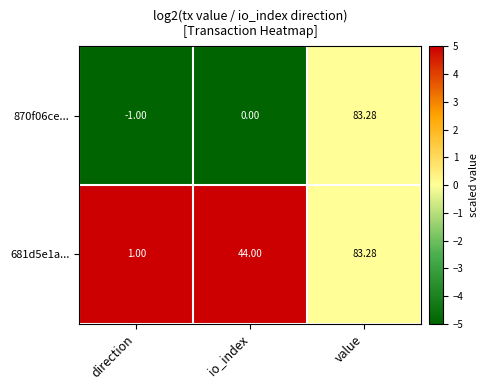

Which series changed the most between direction and io_index?

681d5e1a...